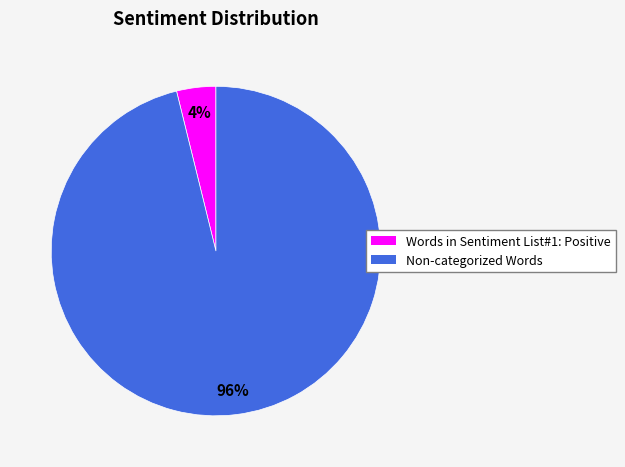

Which category has the biggest portion of the pie?

Non-categorized Words